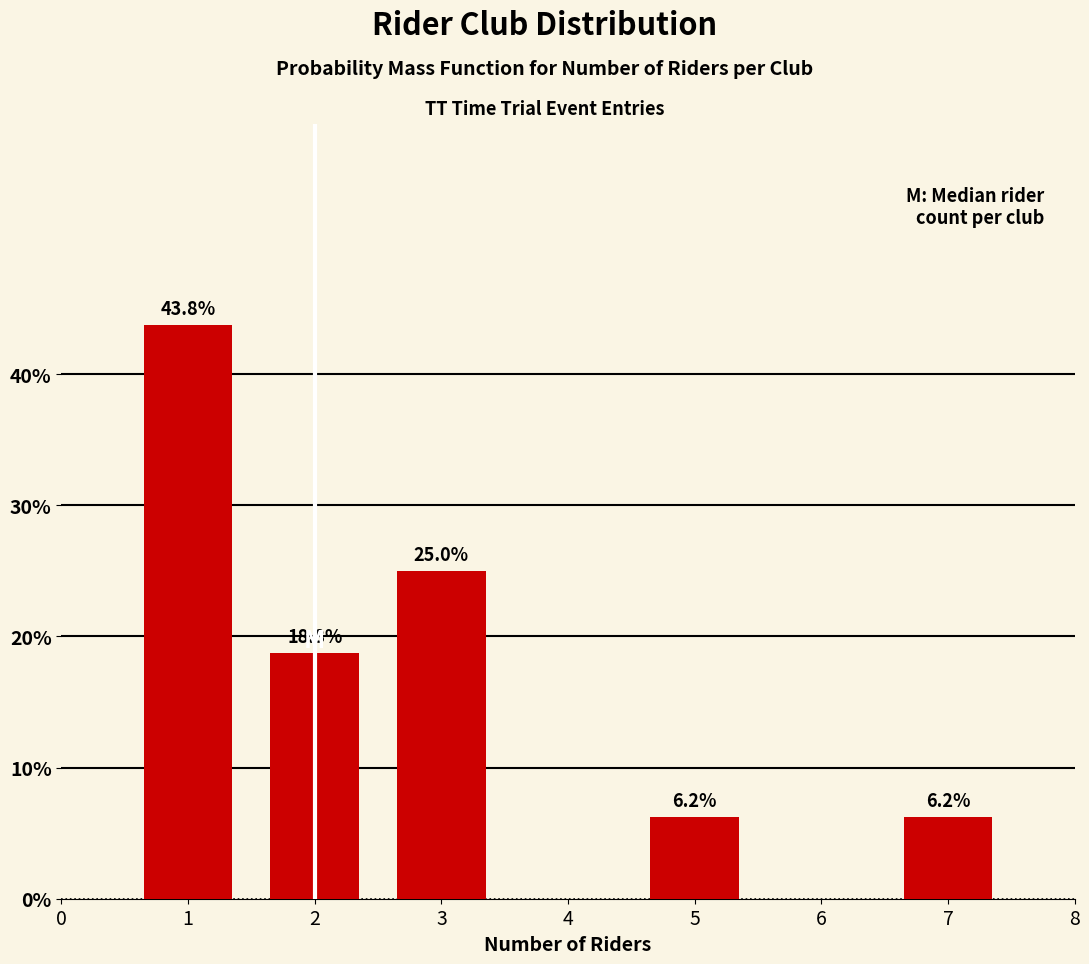

The value at 3 is 7.1. True or false?

False